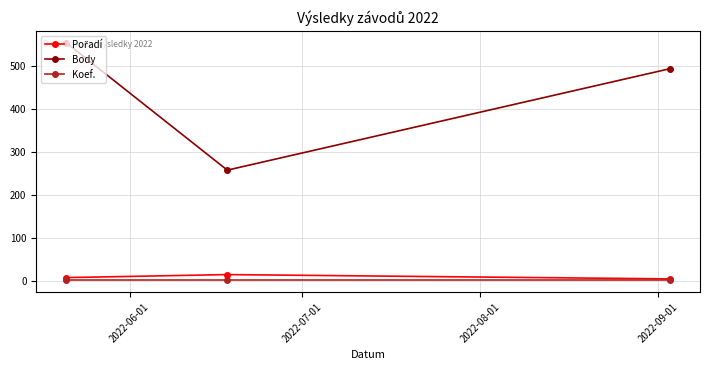

What is the maximum value shown in the chart?

554